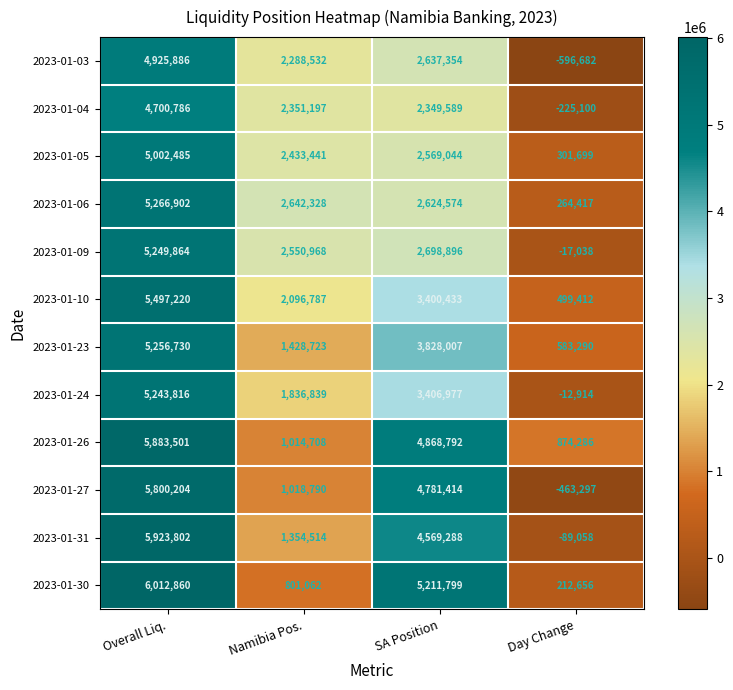

The 2023-01-30 series shows 1252075 at Namibia Pos.. True or false?

False